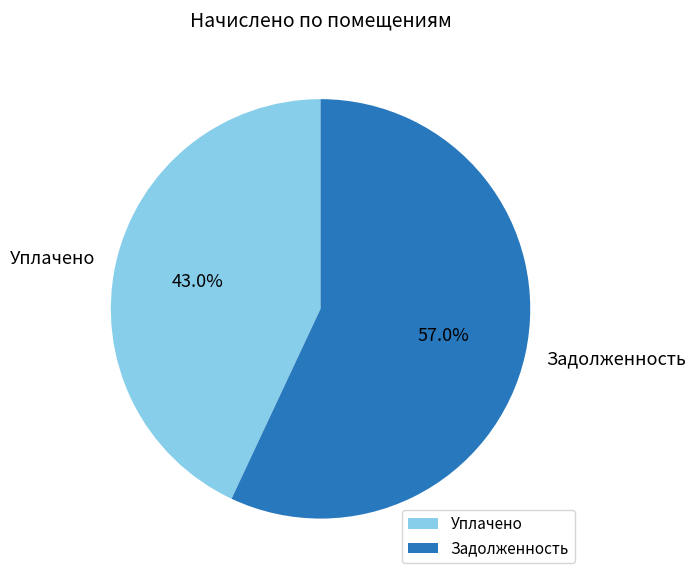

Rank the categories by value from lowest to highest.

Уплачено, Задолженность